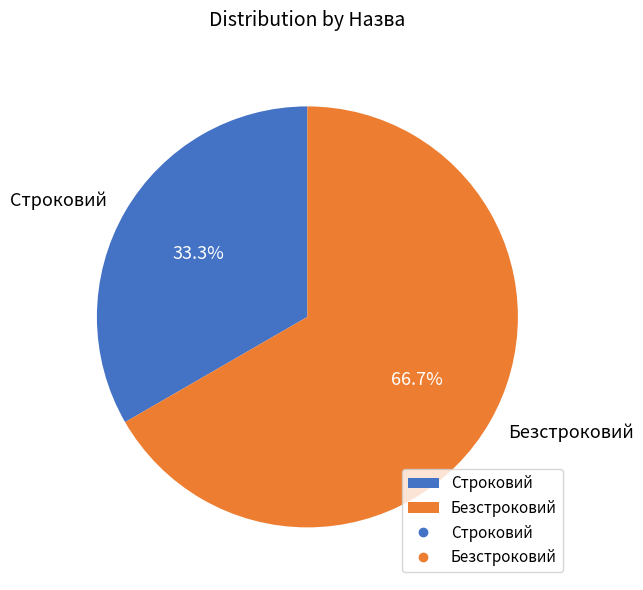

Is the sum of Строковий and Безстроковий greater than half?

Yes